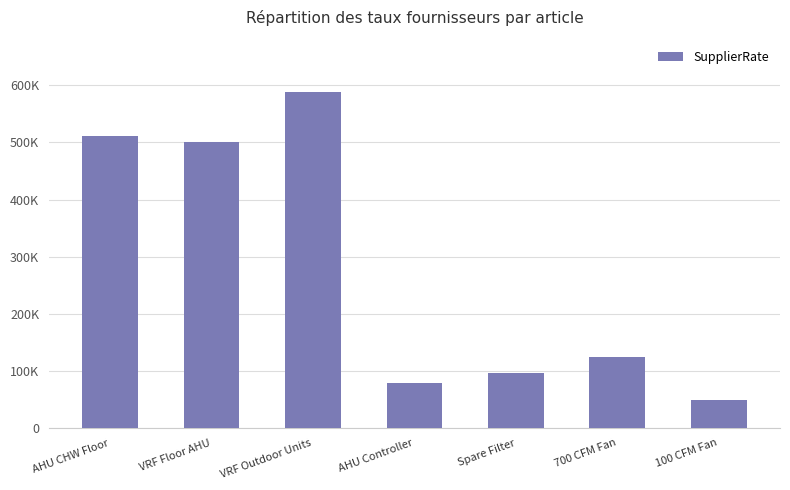

What is the average value?

278317